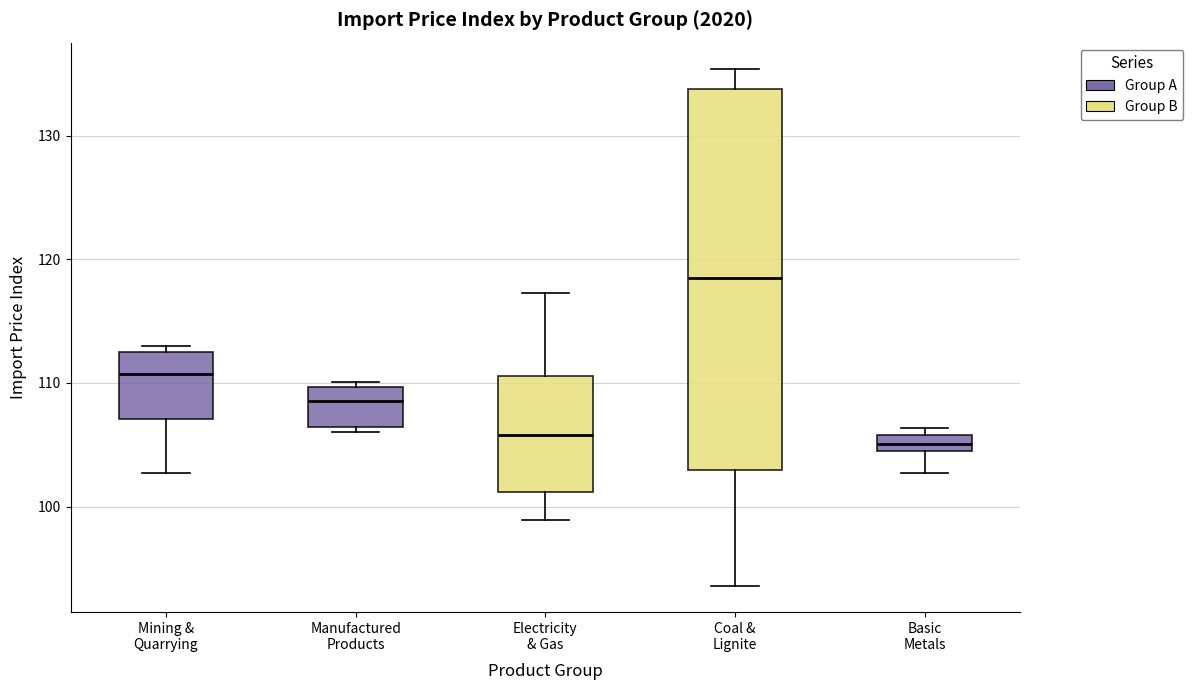

Where is the lower edge of the box for Mining & Quarrying on the y-axis? The values are not printed on the chart, so give them approximately, as read against the axis.

107